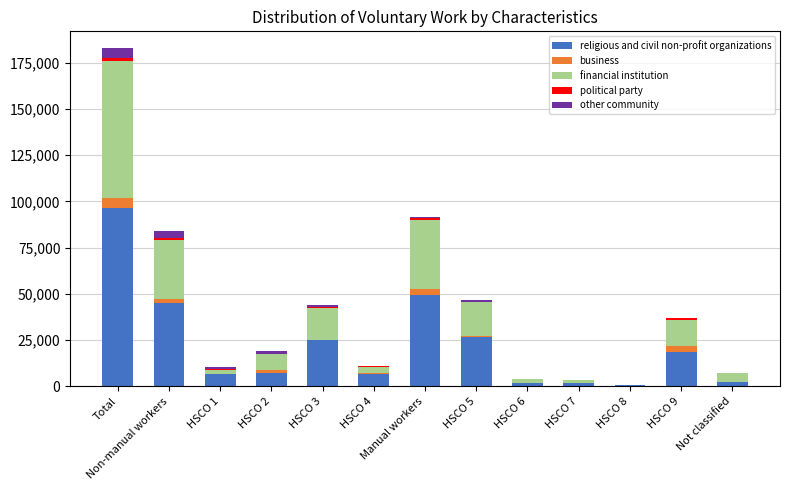

The value of religious and civil non-profit organizations at HSCO 2 is 6931. True or false?

True